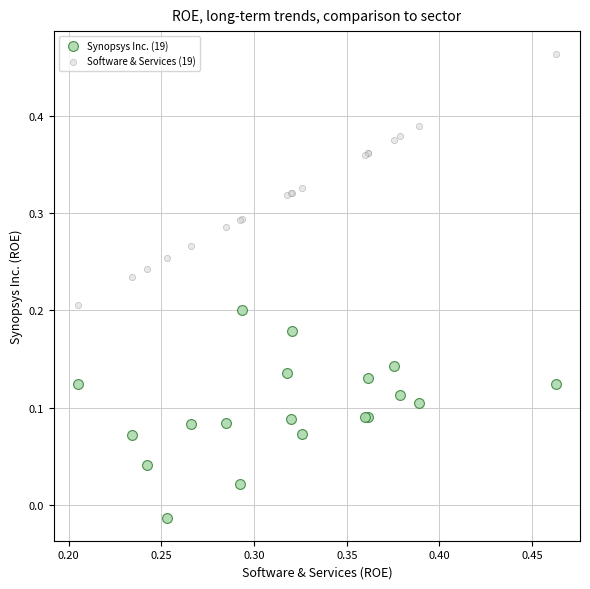

Which series contains the lowest Y value?

Synopsys Inc. (19)